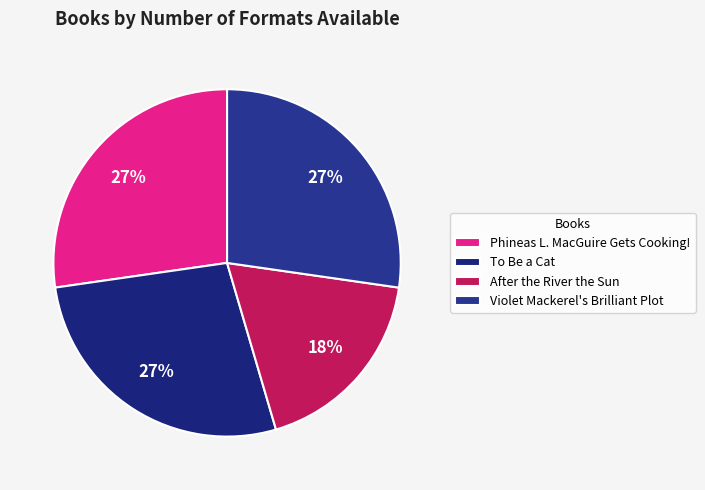

Which category has the smallest portion of the pie?

After the River the Sun